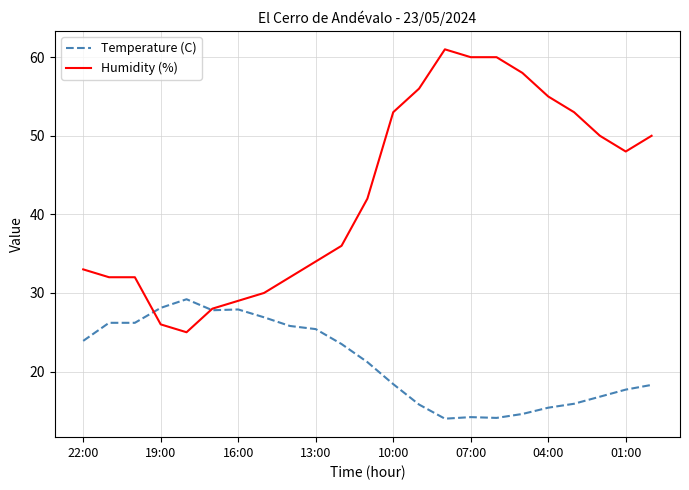

Rank the series by their average value, from highest to lowest.

Humidity (%), Temperature (C)